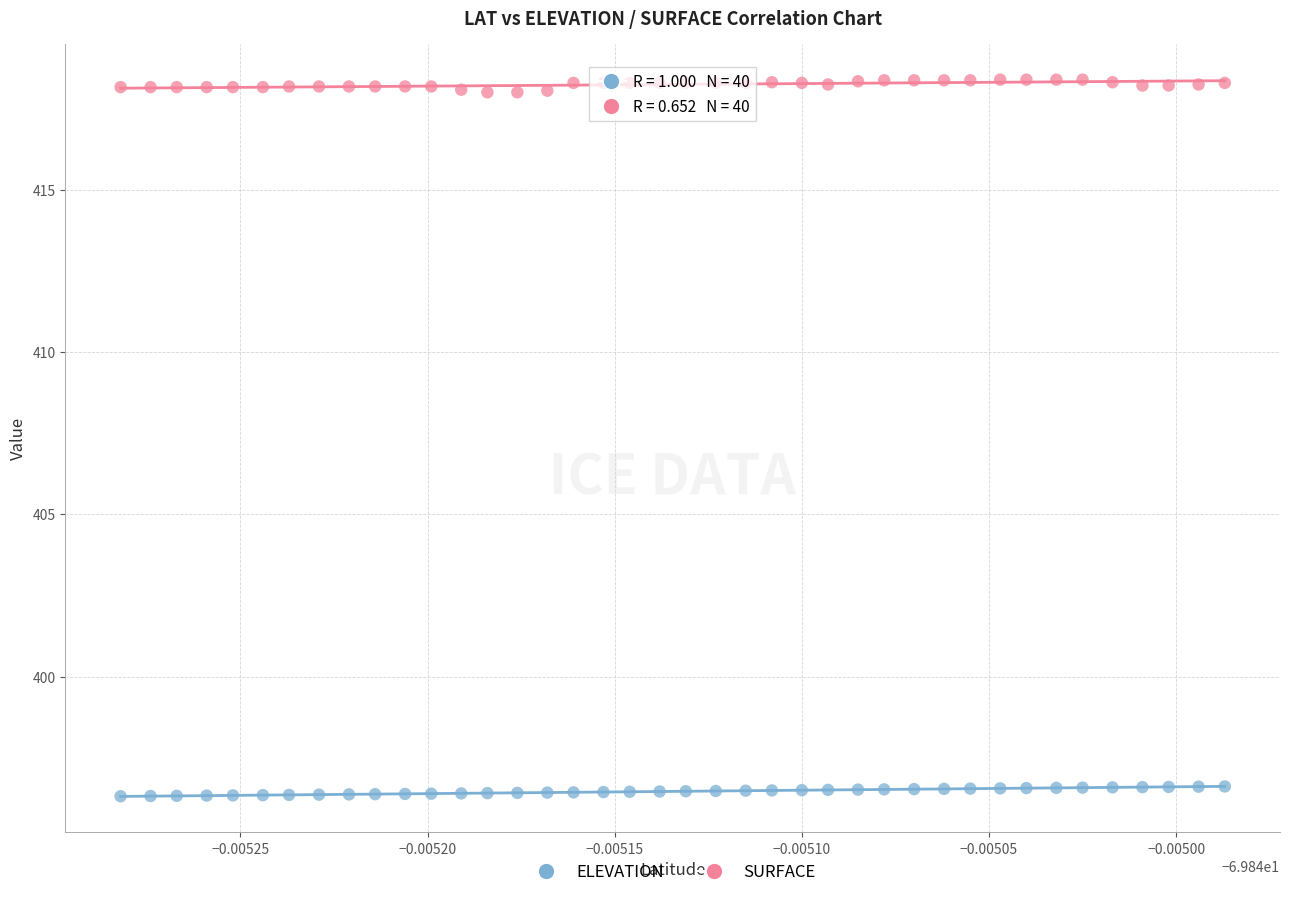

What are all the series names shown in the legend?

ELEVATION, SURFACE